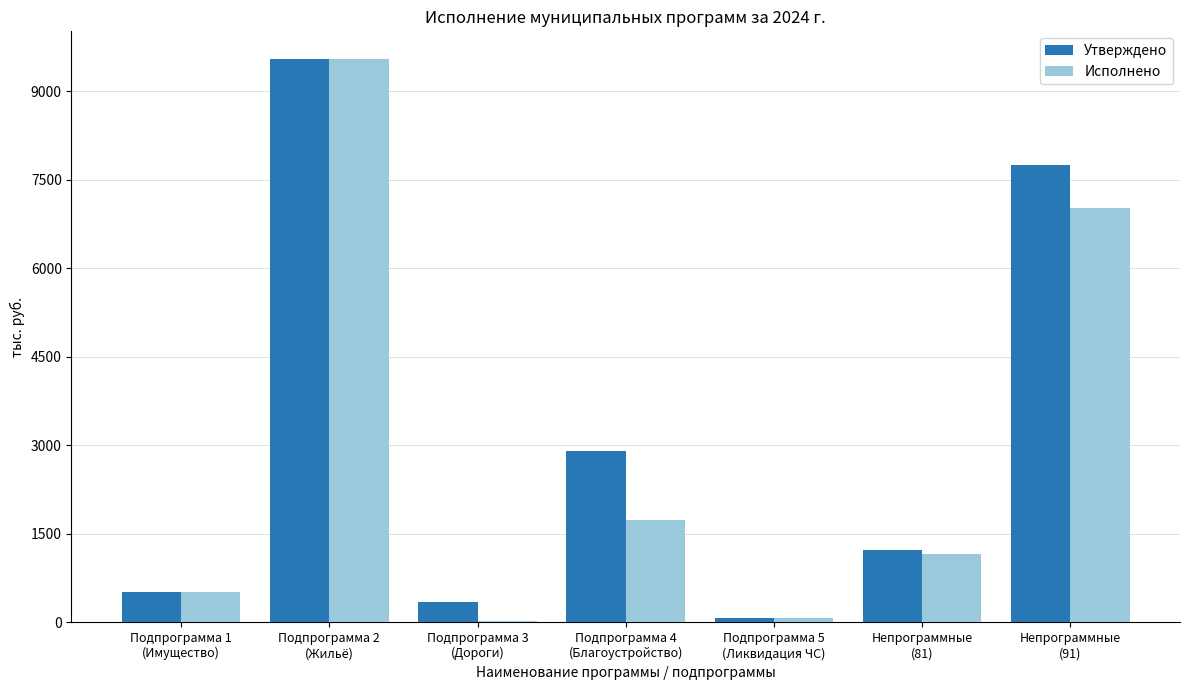

The Исполнено series shows 1743.2 at Подпрограмма 4
(Благоустройство). True or false?

True